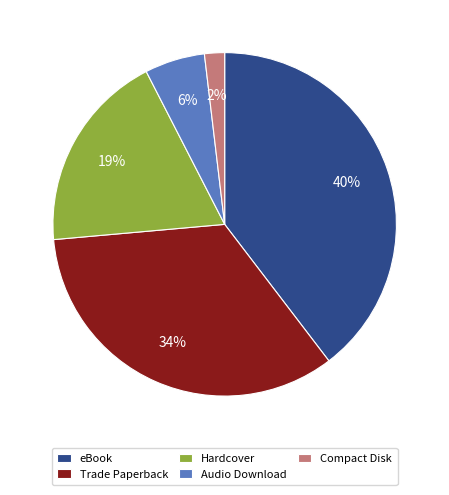

Between eBook and Hardcover, which is larger?

eBook